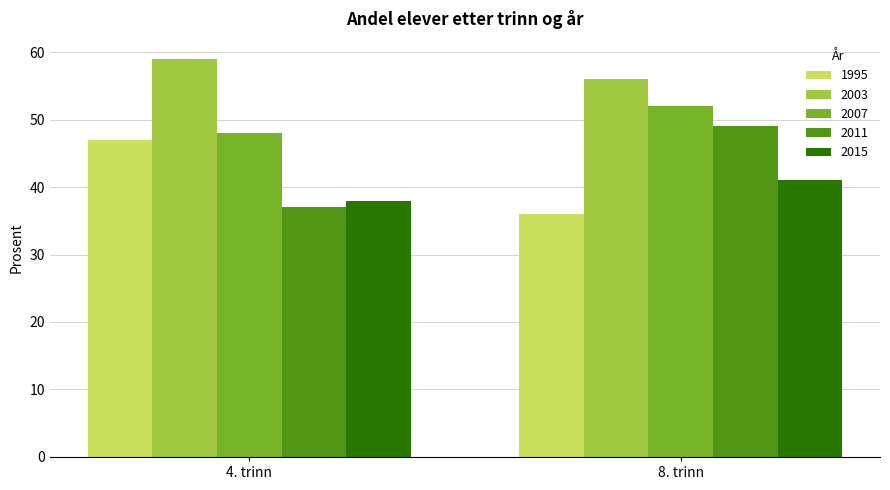

What is the value of the 2011 bar at the 1st from the left?

37